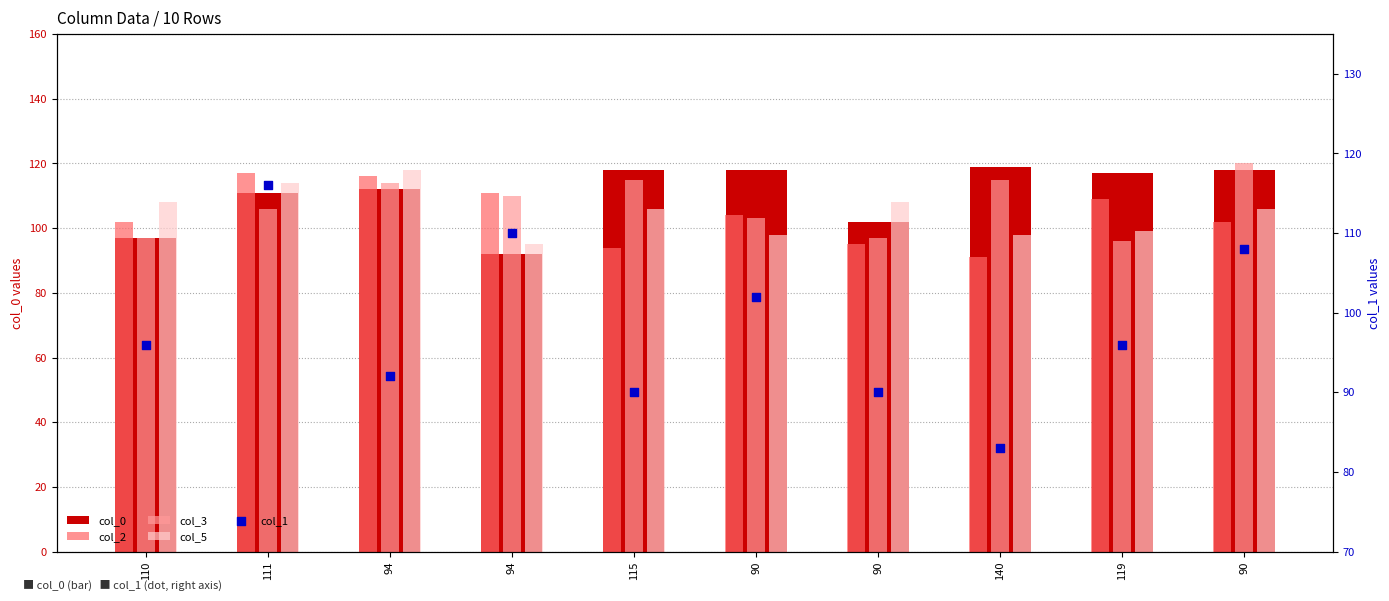

At how many categories does at least one series exceed 100?

10